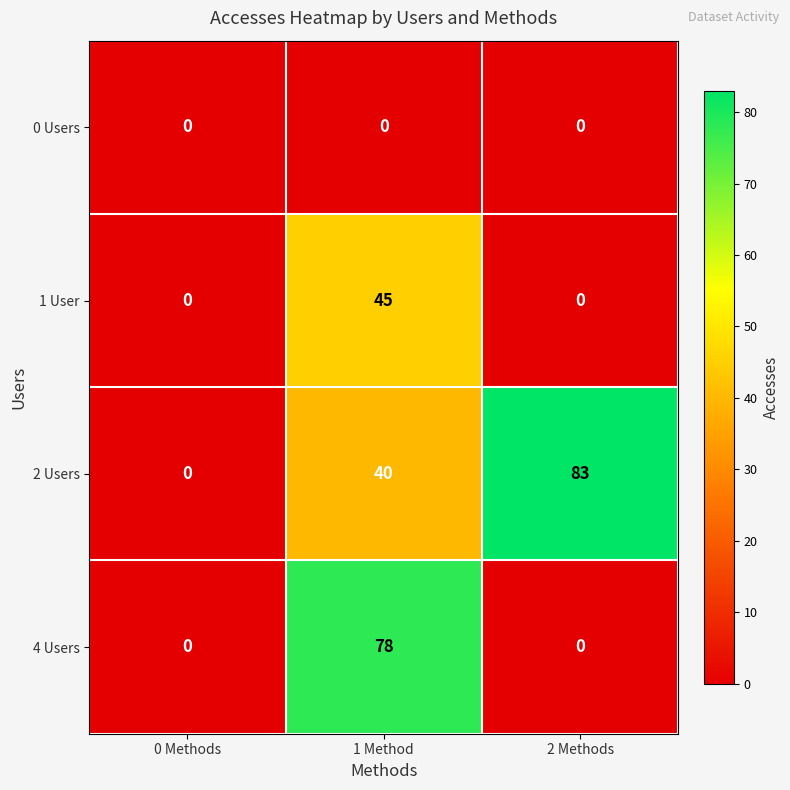

Rank the series at 1 Method from highest to lowest value.

4 Users, 1 User, 2 Users, 0 Users